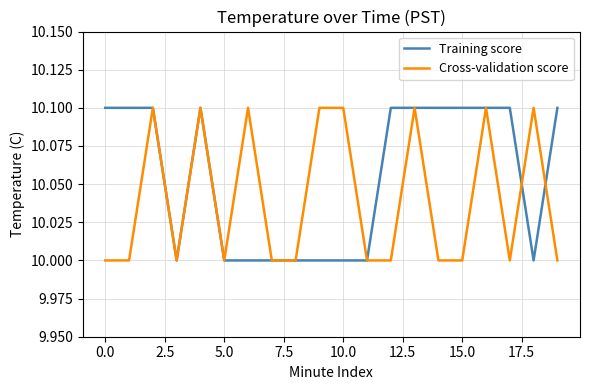

What is the difference between the second highest and minimum values in the Training score series?

0.1